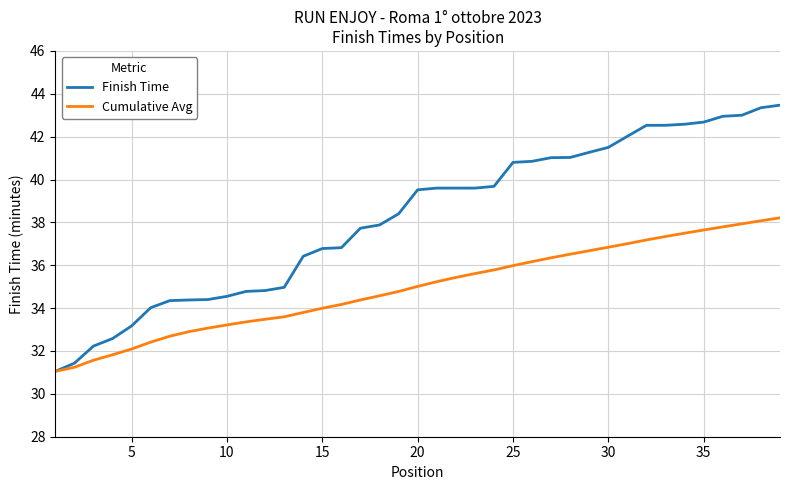

Rank the series by their average value, from highest to lowest.

Finish Time, Cumulative Avg